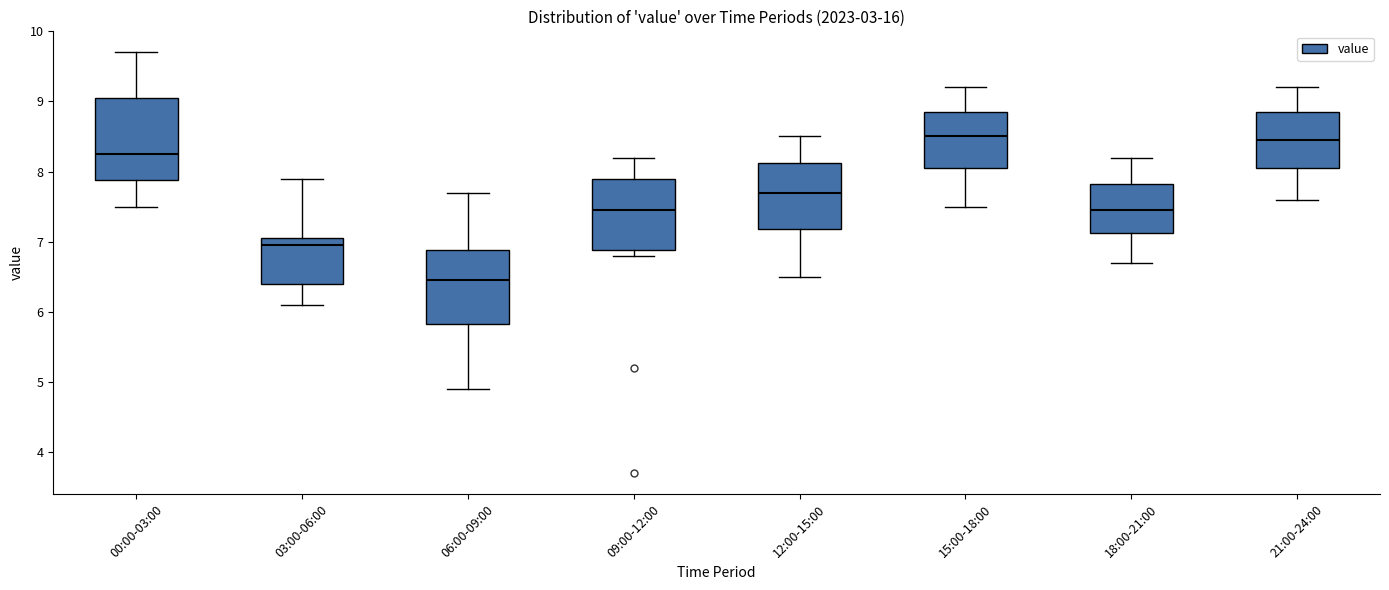

Where is the upper edge of the box for 12:00-15:00 on the y-axis? The values are not printed on the chart, so give them approximately, as read against the axis.

8.1